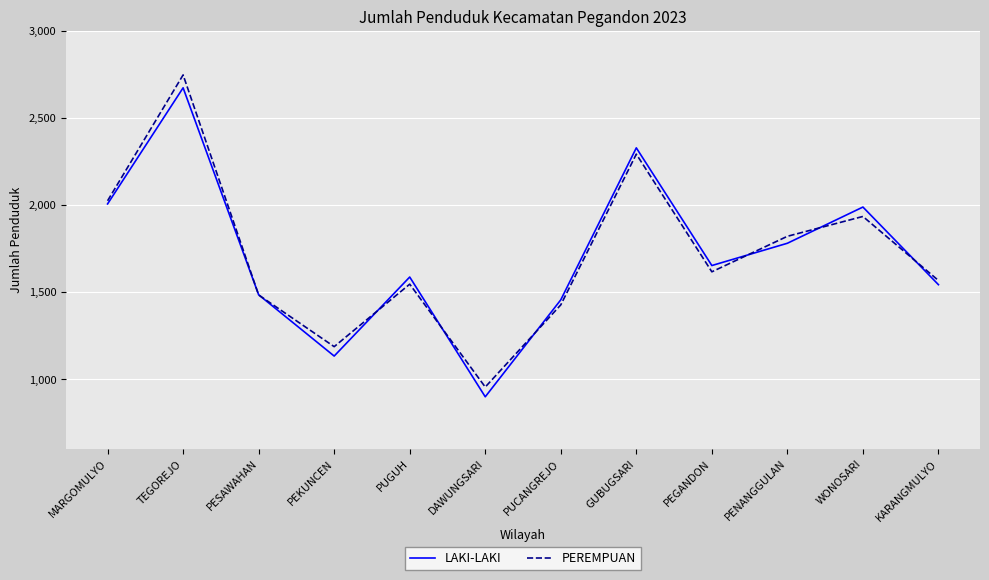

True or false: LAKI-LAKI has a value of 1653 at PEGANDON.

True